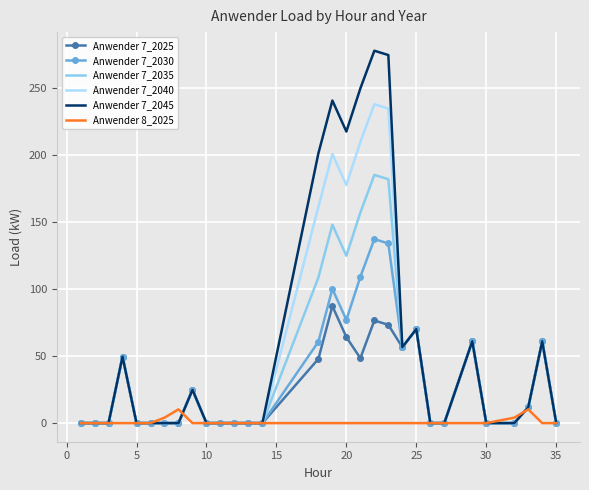

Rank the series by their maximum value, from lowest to highest.

Anwender 8_2025, Anwender 7_2025, Anwender 7_2030, Anwender 7_2035, Anwender 7_2040, Anwender 7_2045